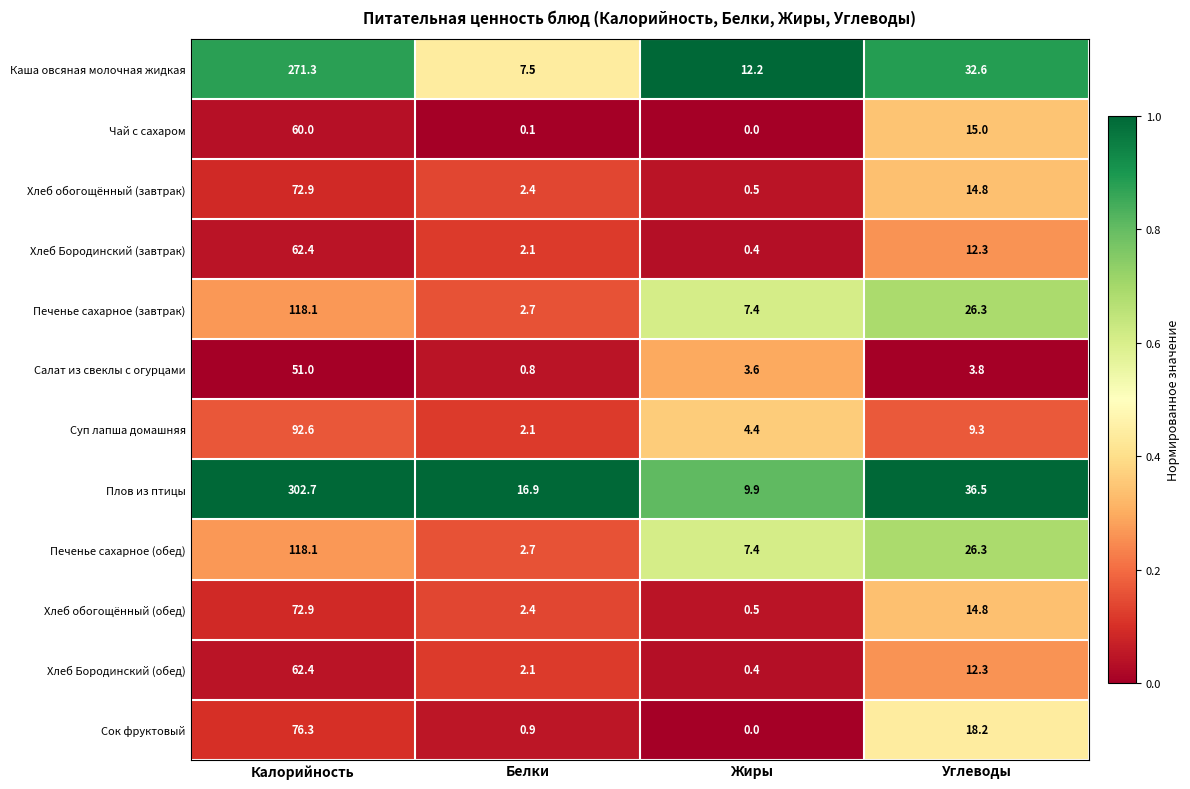

What is the difference between the second highest and second lowest values in the Хлеб Бородинский (завтрак) series?

10.2